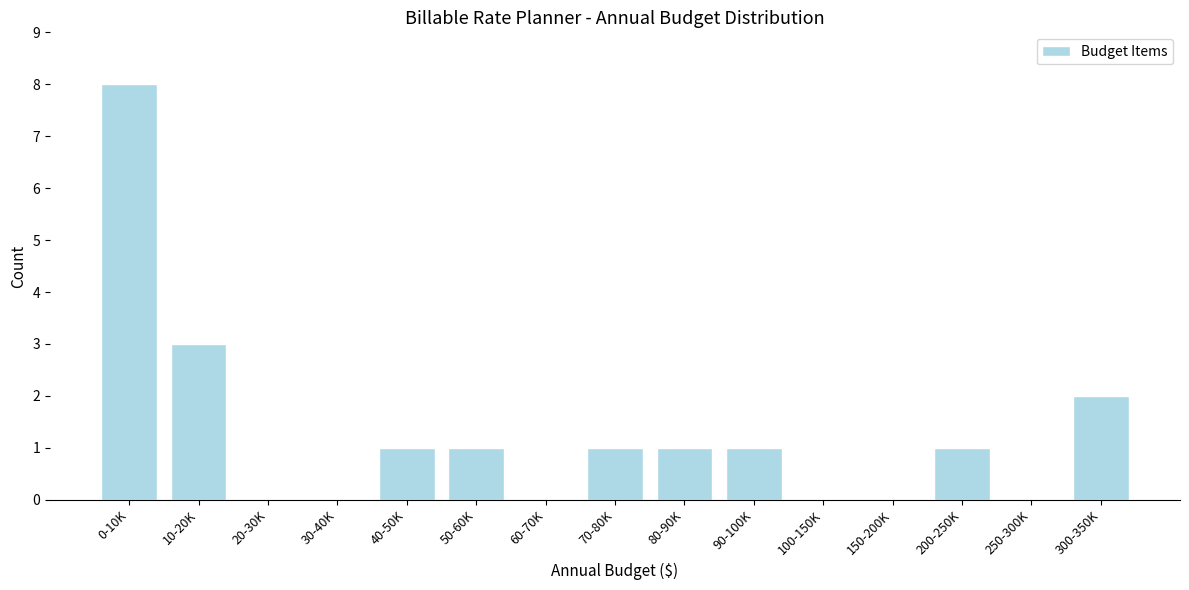

Reading left to right, extract all data points from this chart.

0-10K=8	10-20K=3	20-30K=0	30-40K=0	40-50K=1	50-60K=1	60-70K=0	70-80K=1	80-90K=1	90-100K=1	100-150K=0	150-200K=0	200-250K=1	250-300K=0	300-350K=2